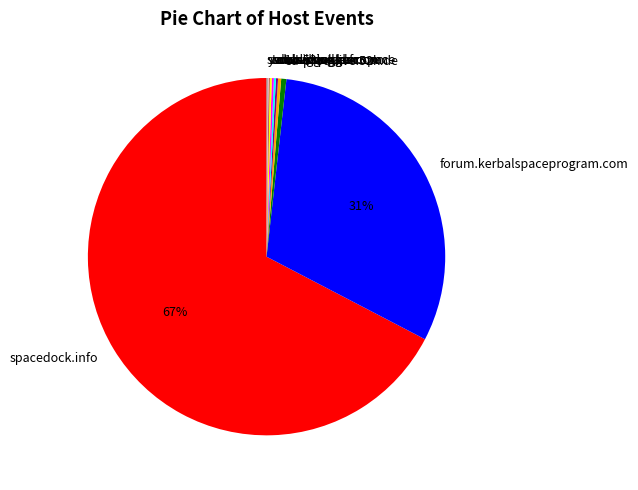

What is the largest slice in the pie chart?

spacedock.info